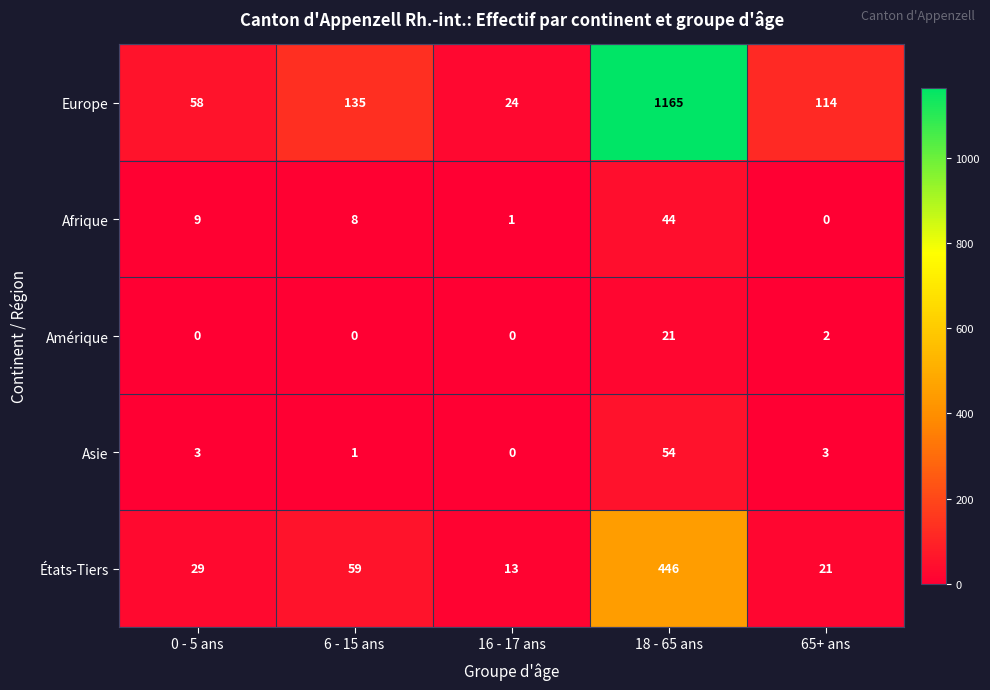

What value does the Afrique series have at 6 - 15 ans?

8